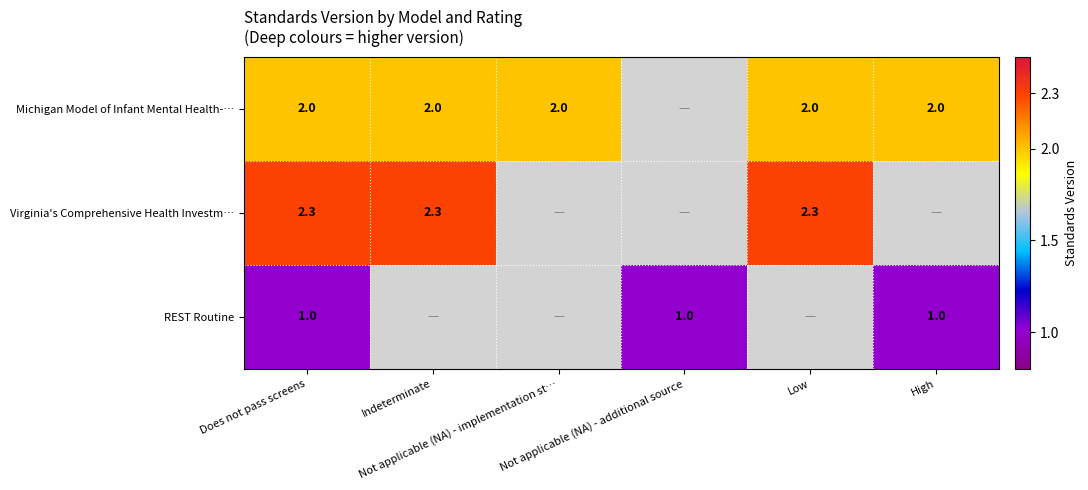

What is the smallest value displayed?

1.0